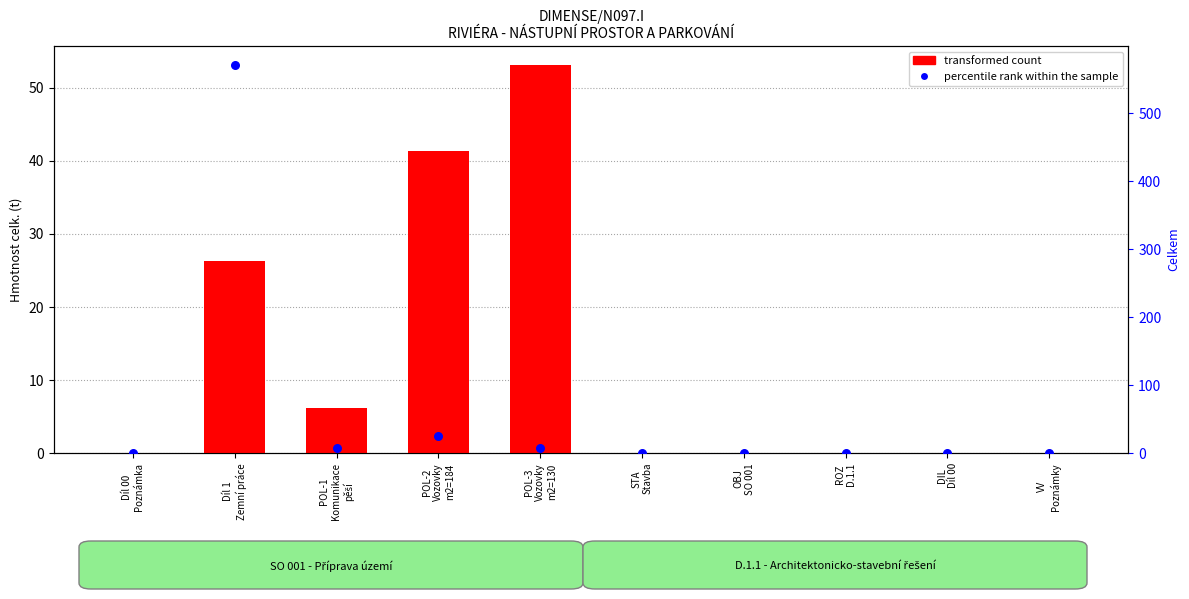

At how many categories does at least one series exceed 438?

1